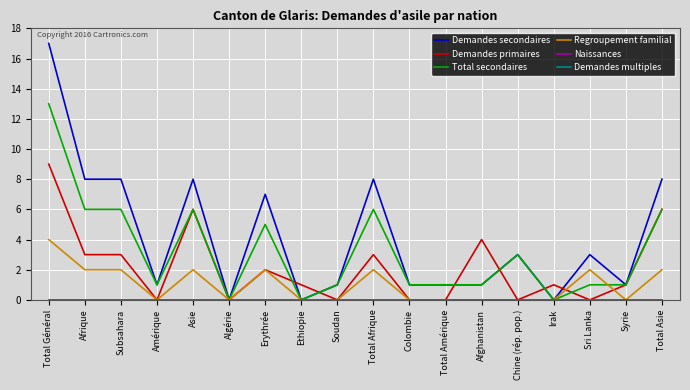

Is this an area chart (filled region under the line)?

No